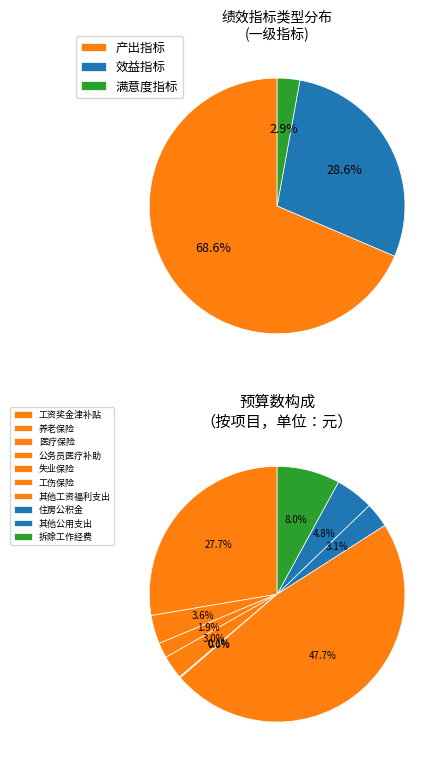

Which category has the smallest portion of the pie?

满意度指标